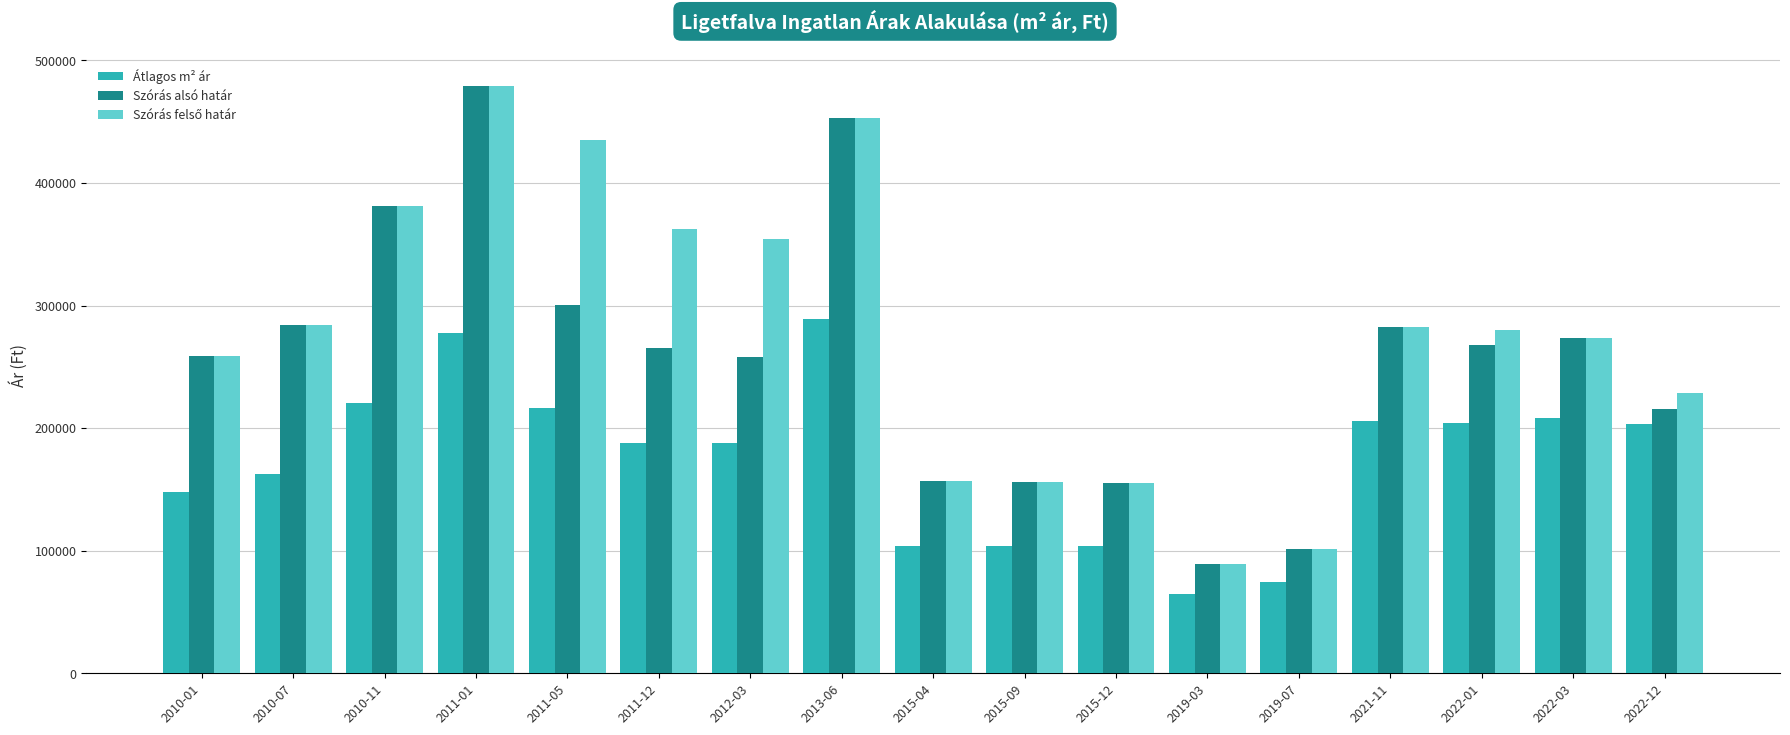

What is the lowest value of the Átlagos m² ár series?

64516